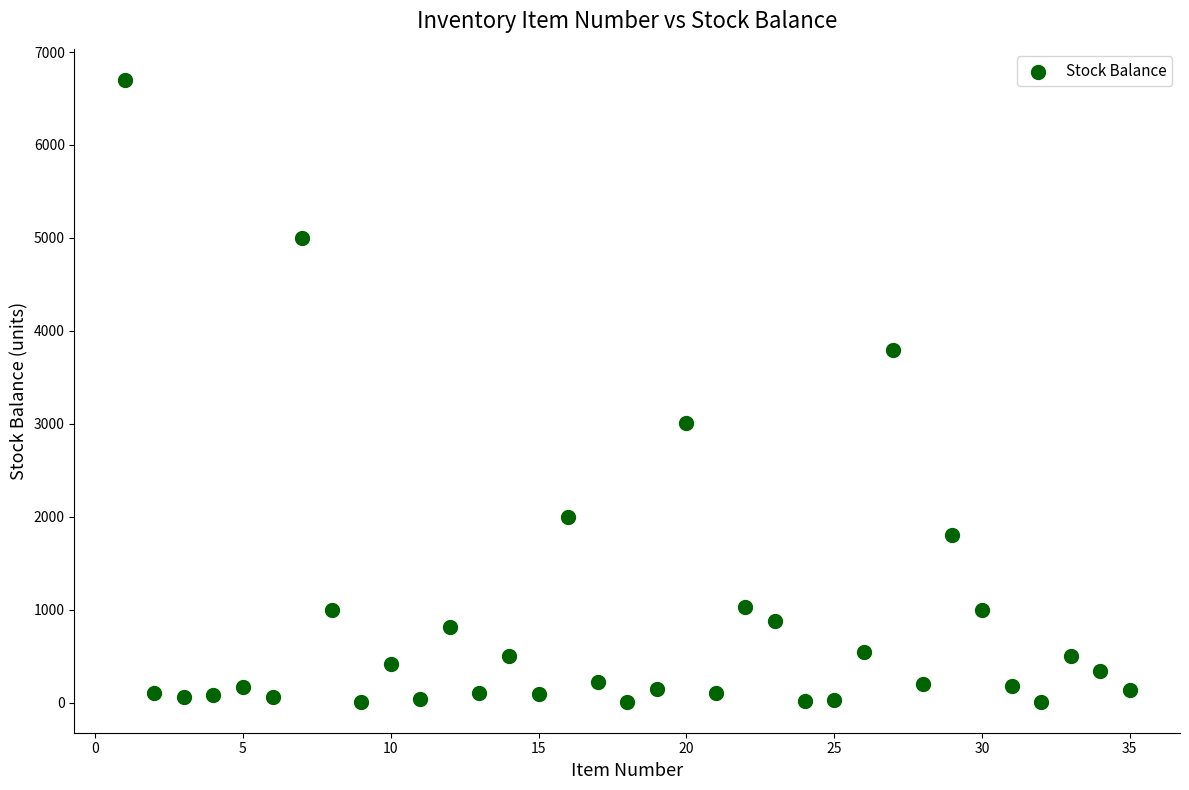

What is the range of X values (max minus min)?

34